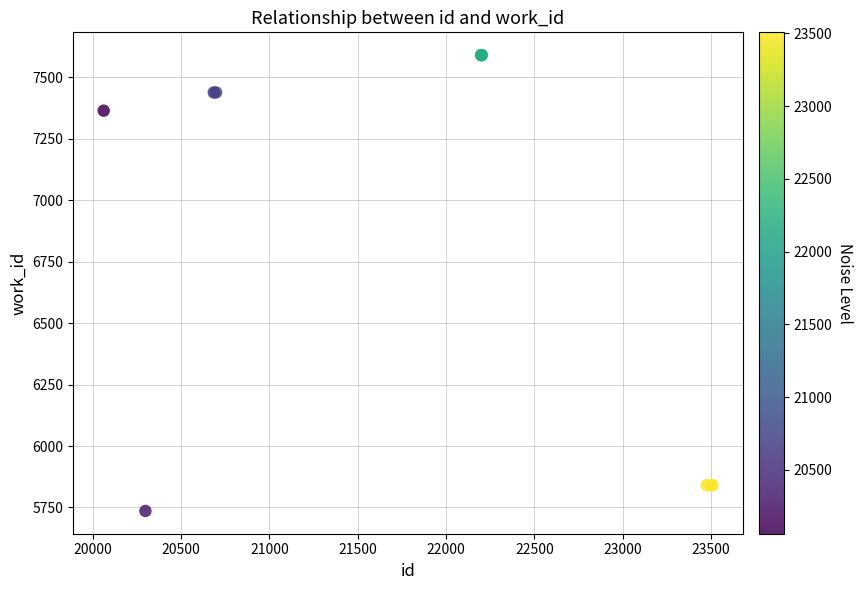

What Y value in the scatter plot is closest to 6663?

7365